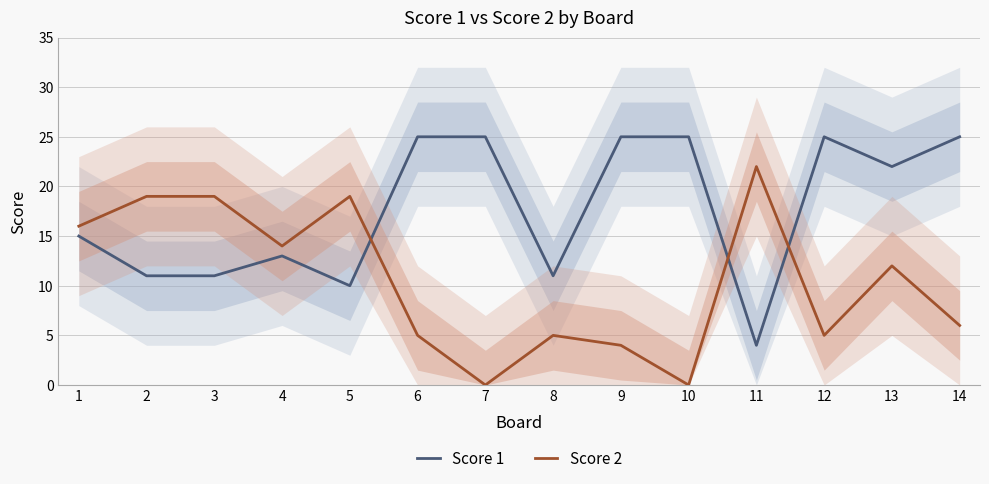

Count the number of categories in the chart.

14